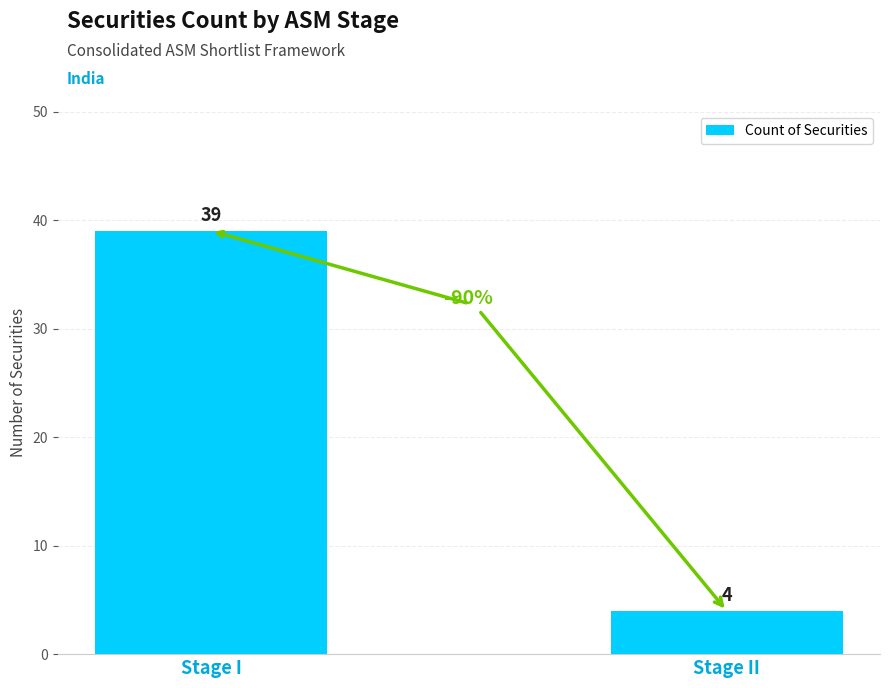

What is the difference between the values at Stage II and Stage I?

35